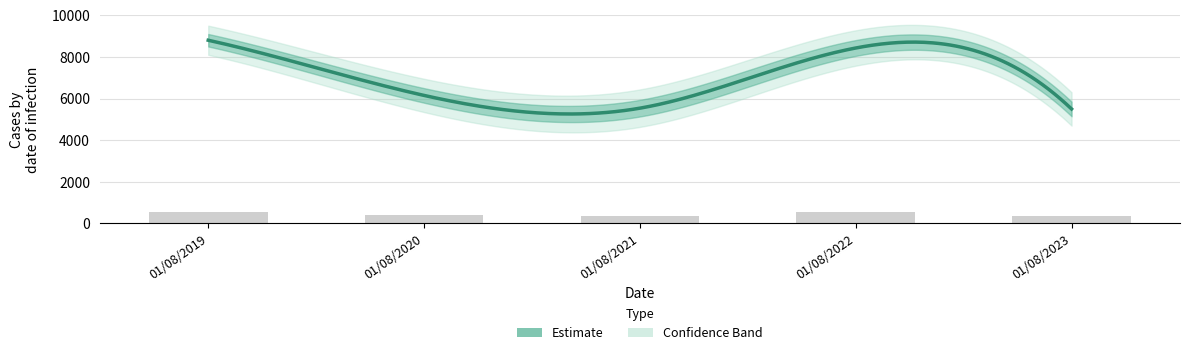

What is the value of the 4th bar from the left?

547.6